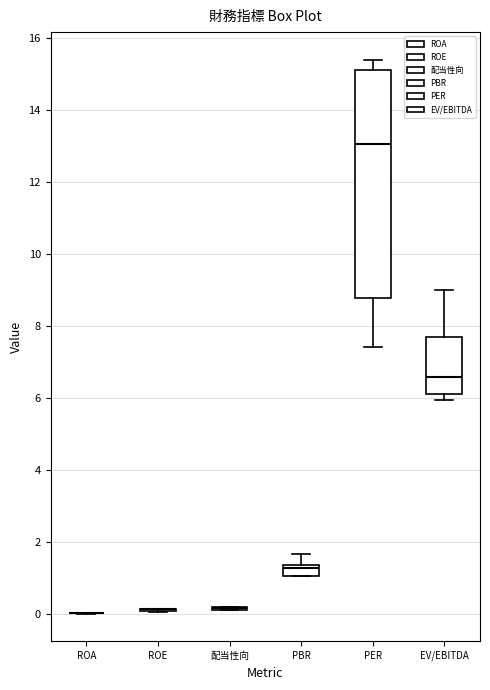

Where does the median line of the box for PER sit on the y-axis? The values are not printed on the chart, so give them approximately, as read against the axis.

13.0